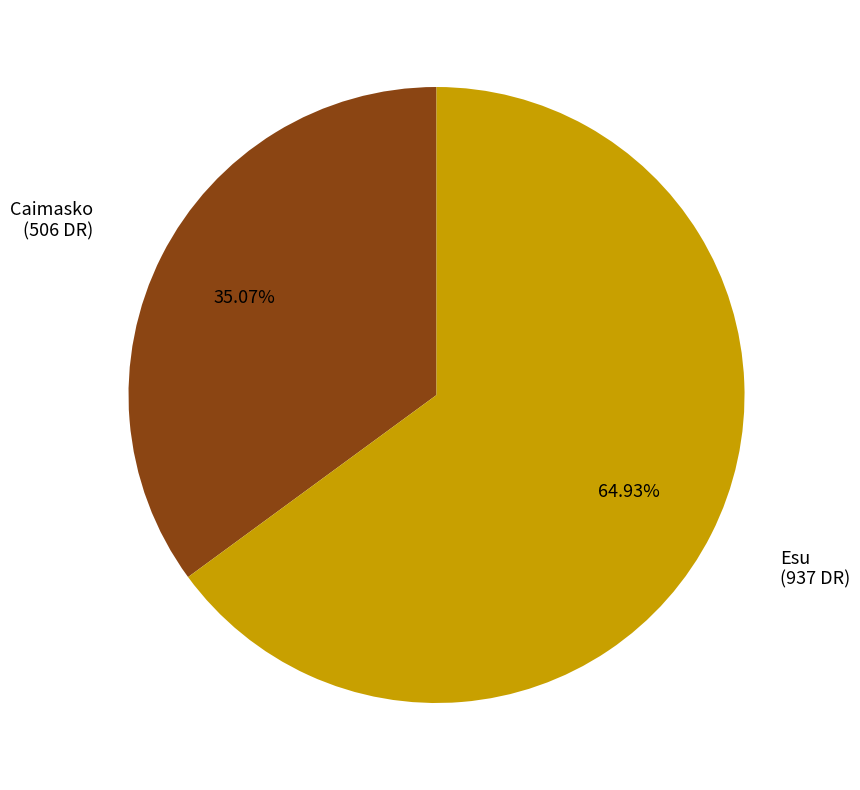

Is there any slice that represents more than half of the pie?

Yes